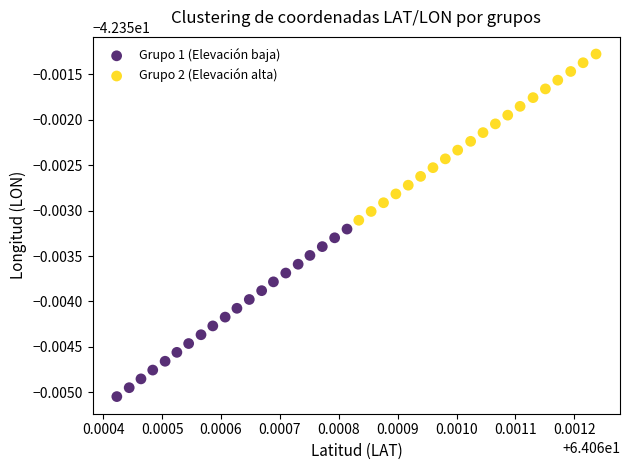

Which series contains the highest Y value?

Grupo 2 (Elevación alta)